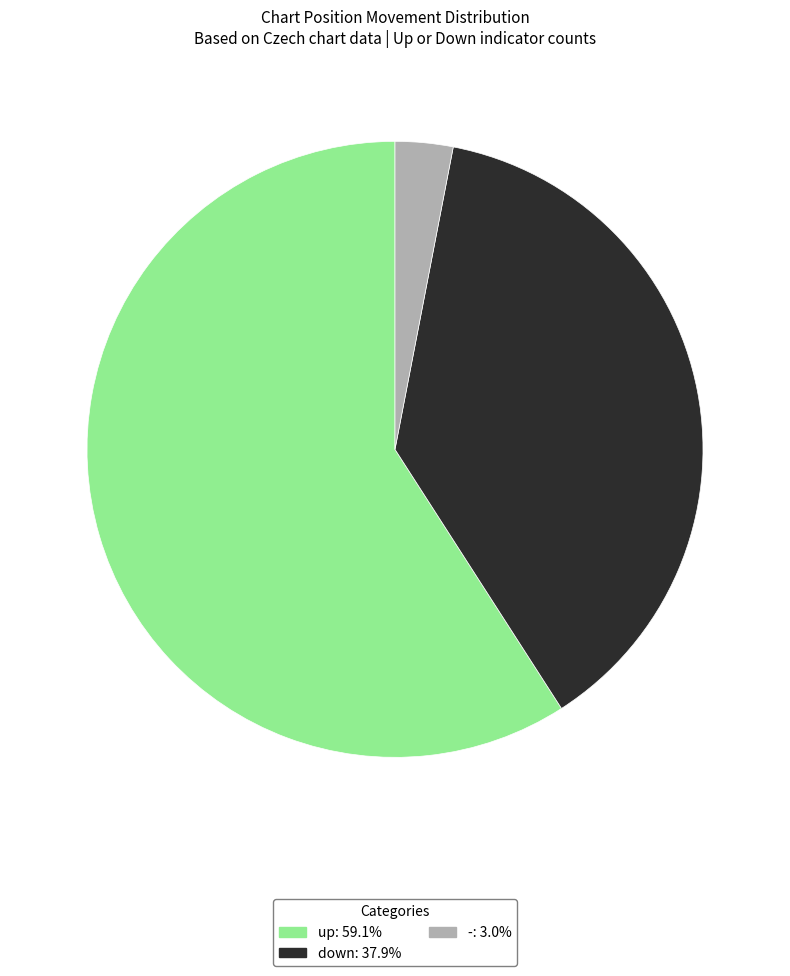

Is the sum of up and - greater than half?

Yes